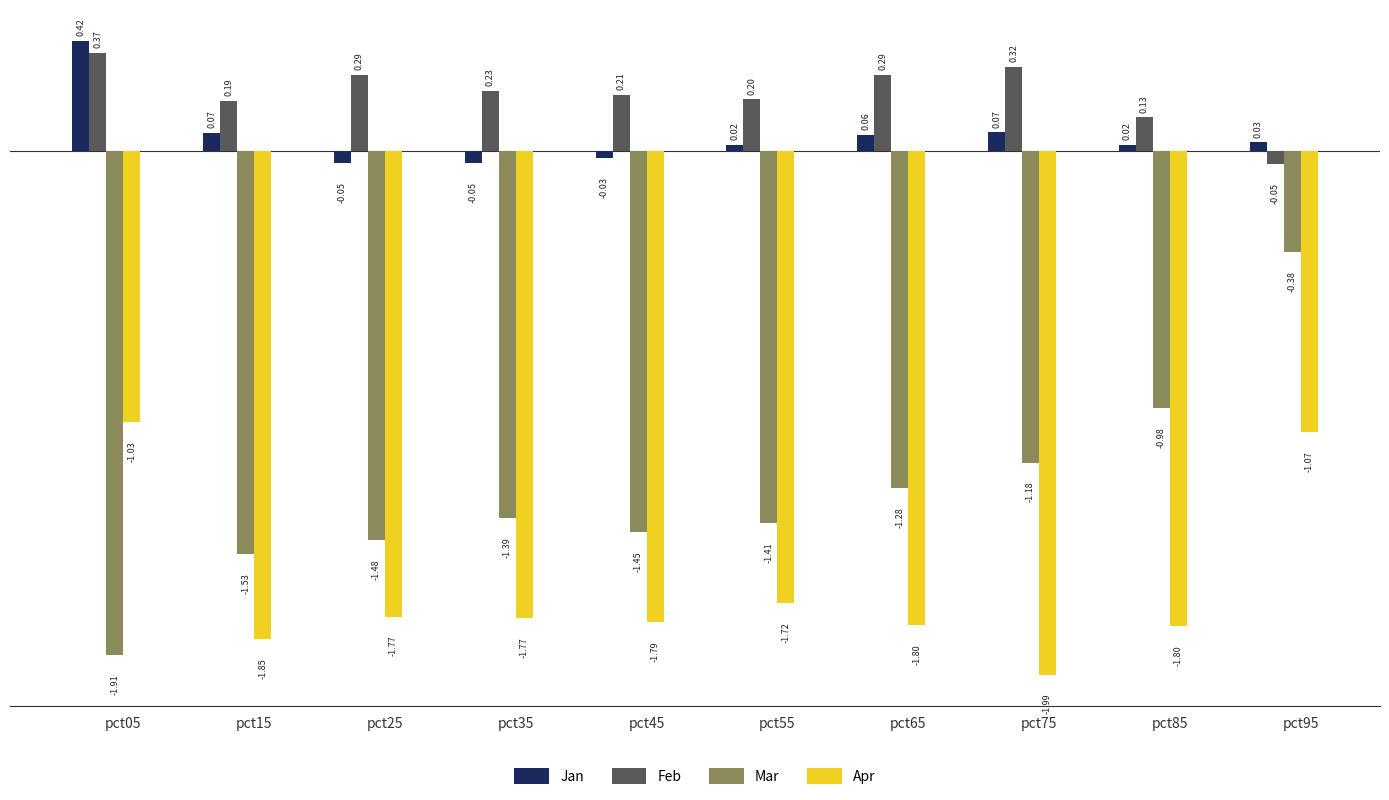

Which category has the highest value in the Feb series?

pct05